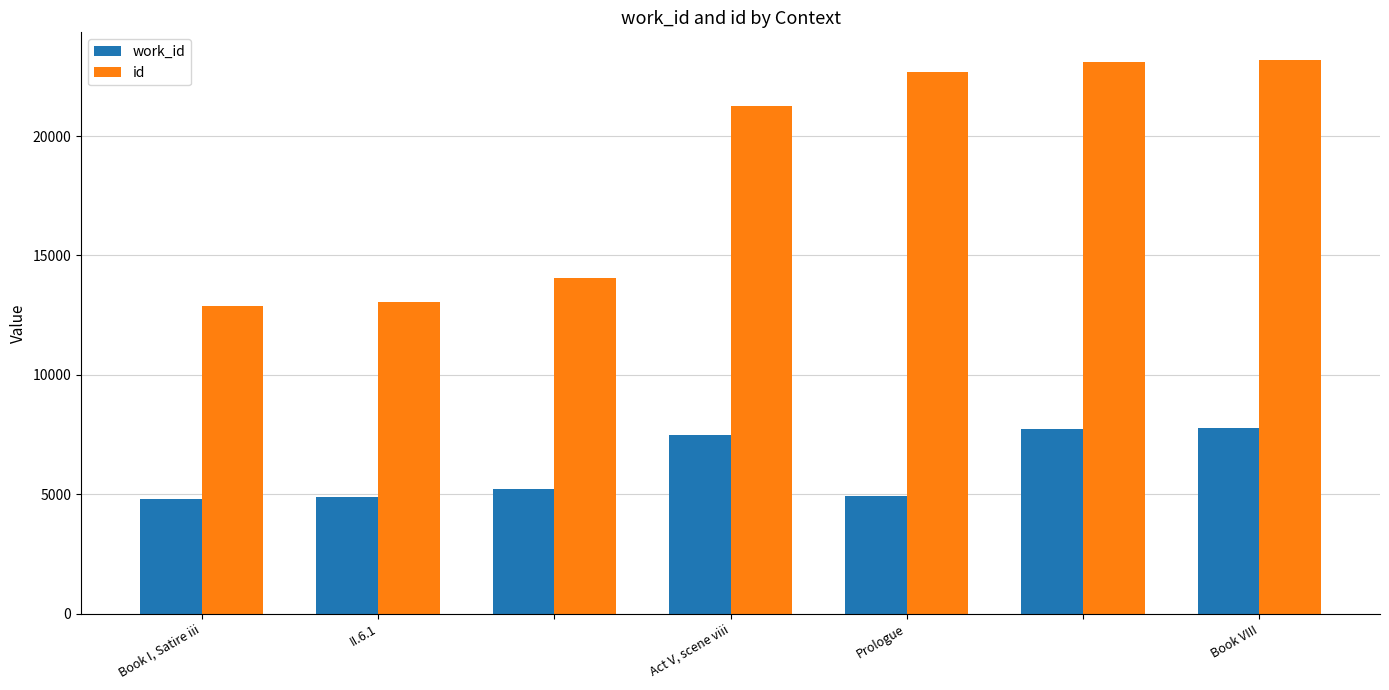

Which series has the widest spread of values?

id